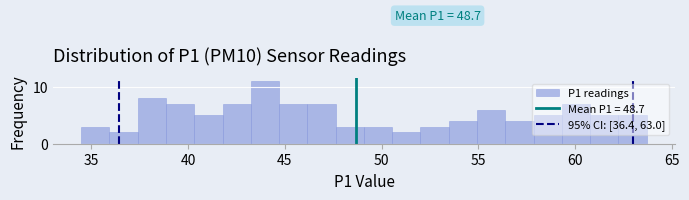

Around what value on the x-axis is the tallest bar? Give the approximate position of its centre, as read against the axis.

44.0